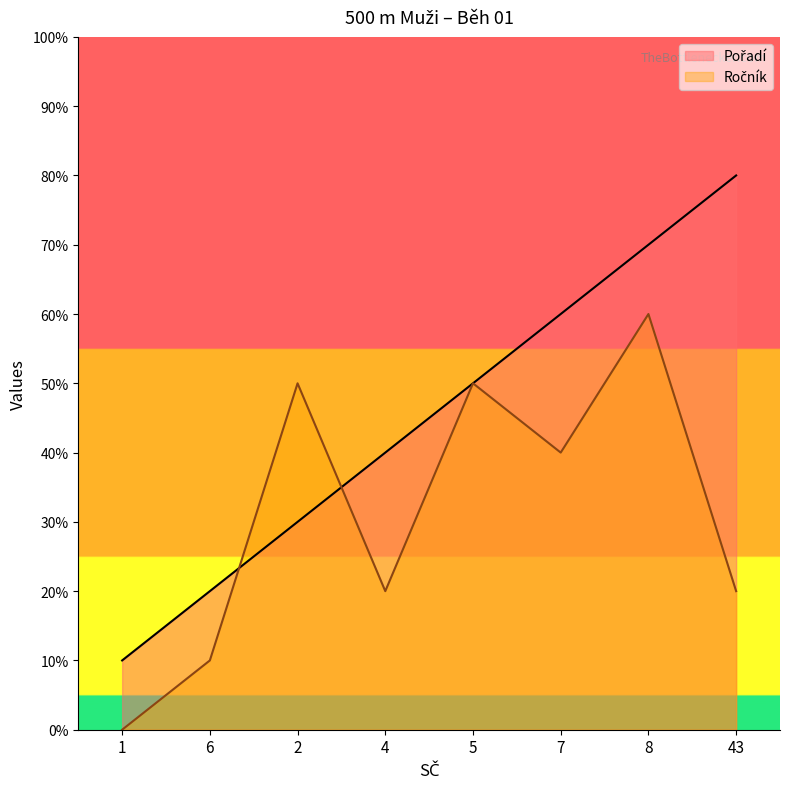

Rank the categories by value from lowest to highest.

1, 6, 2, 4, 5, 7, 8, 43